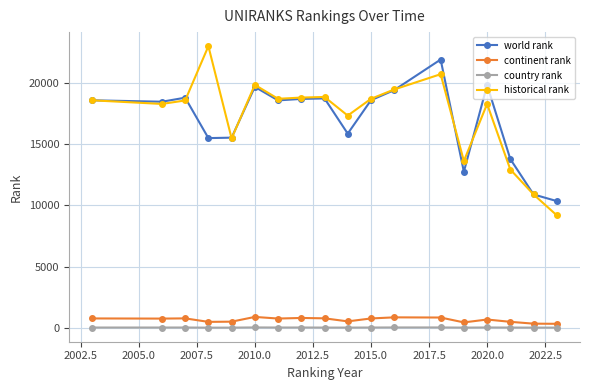

True or false: historical rank and continent rank intersect in this chart.

False